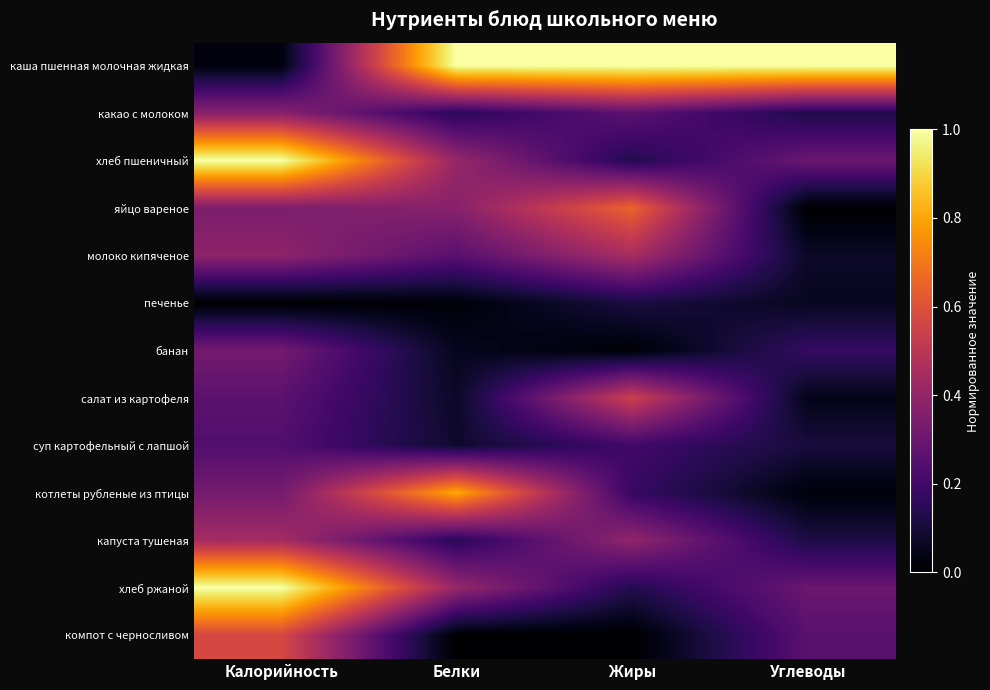

Which series has the largest range (max minus min)?

каша пшенная молочная жидкая